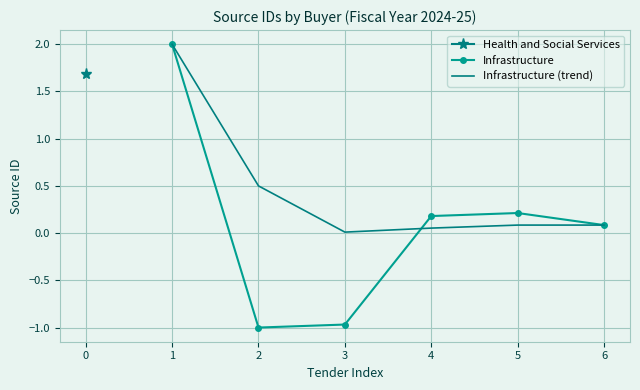

What is the difference between the maximum and minimum values in the Infrastructure series?

3.0